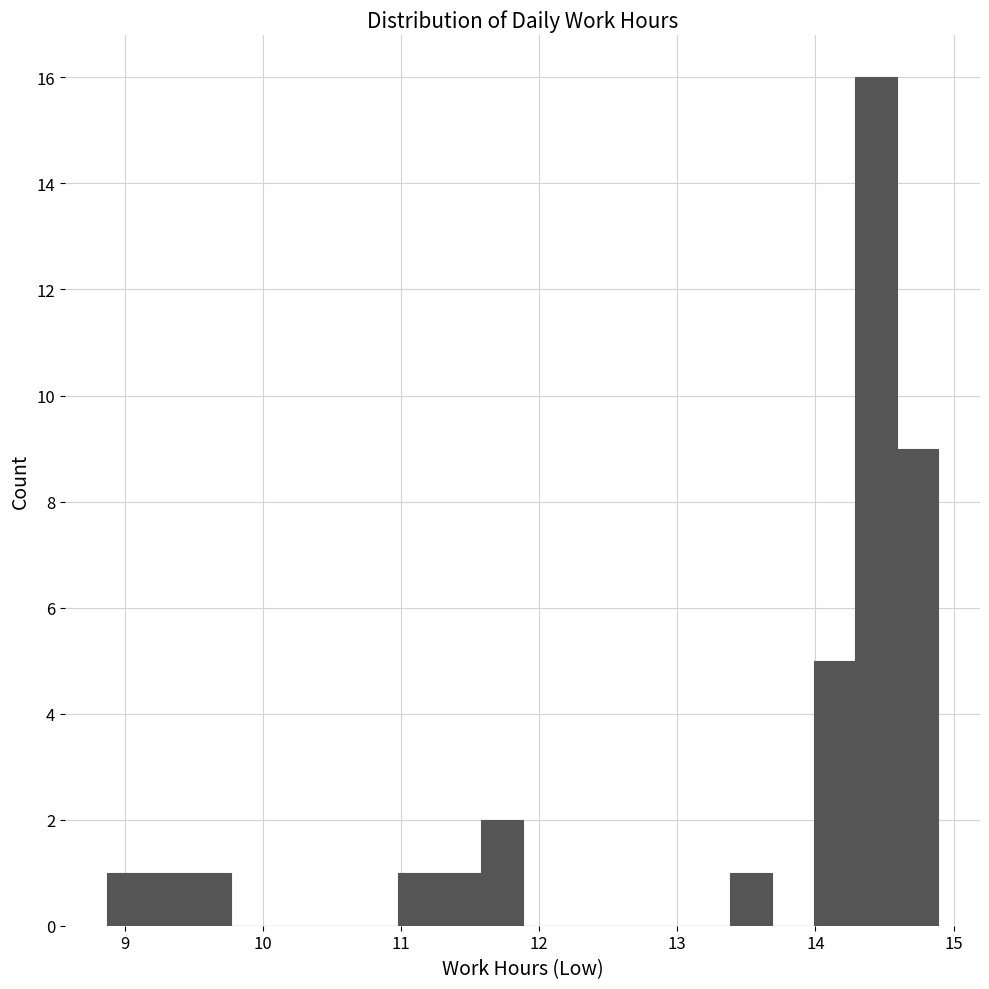

Read against the x-axis, roughly where is the centre of the tallest bar?

14.4